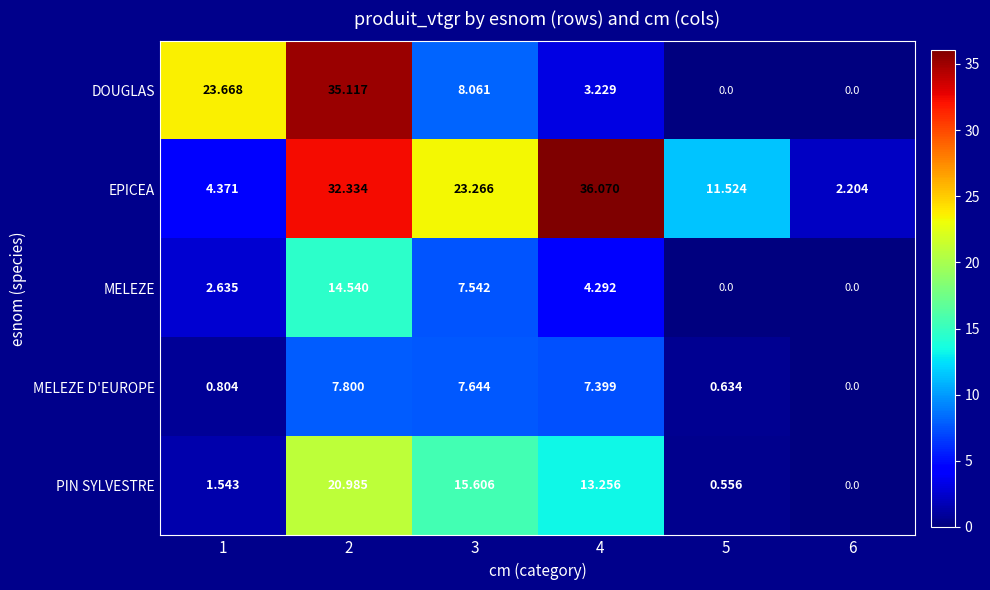

Rank the series by their maximum value, from highest to lowest.

EPICEA, DOUGLAS, PIN SYLVESTRE, MELEZE, MELEZE D'EUROPE